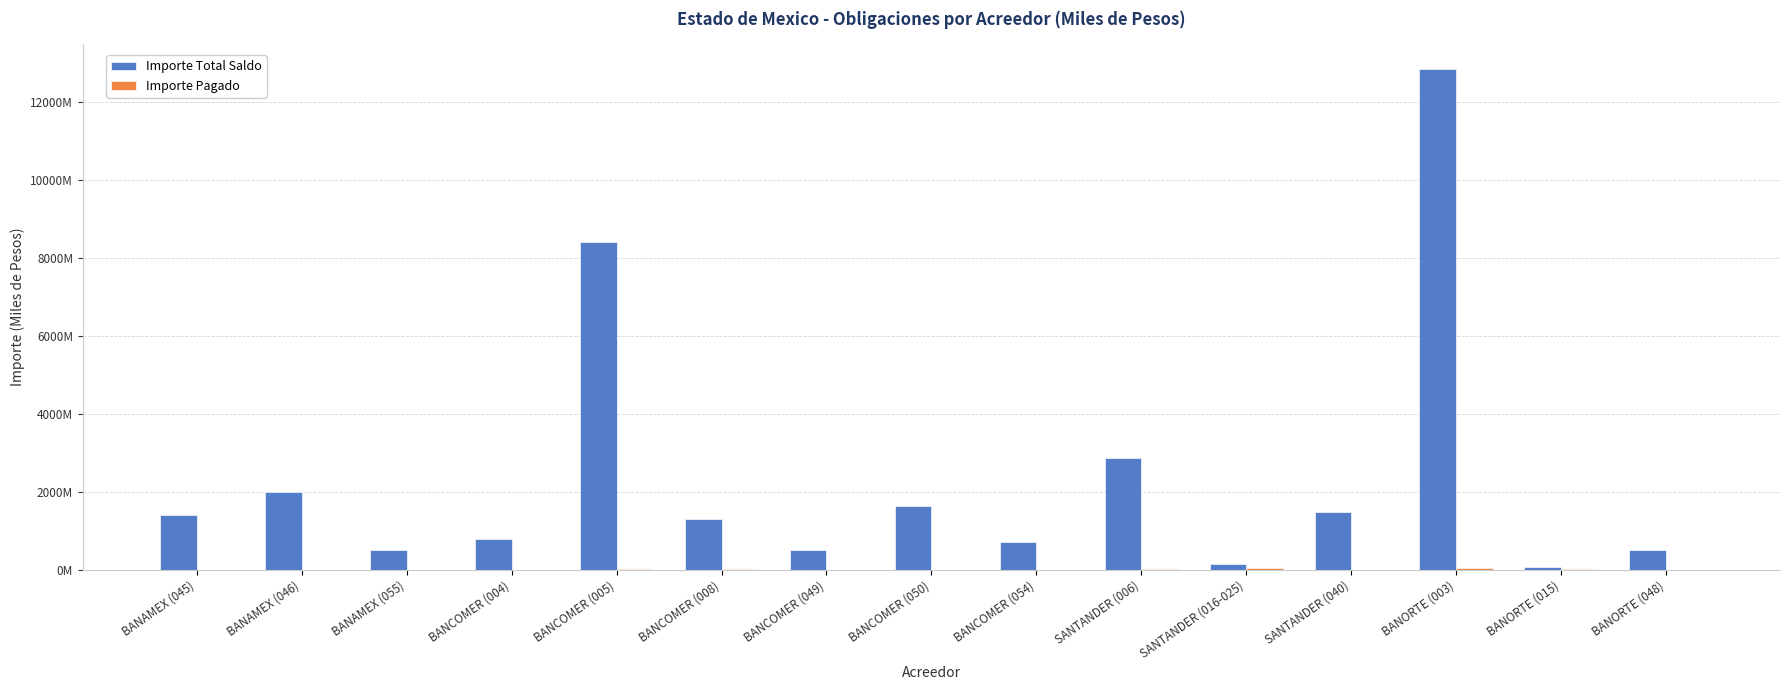

Are the bars horizontal?

No